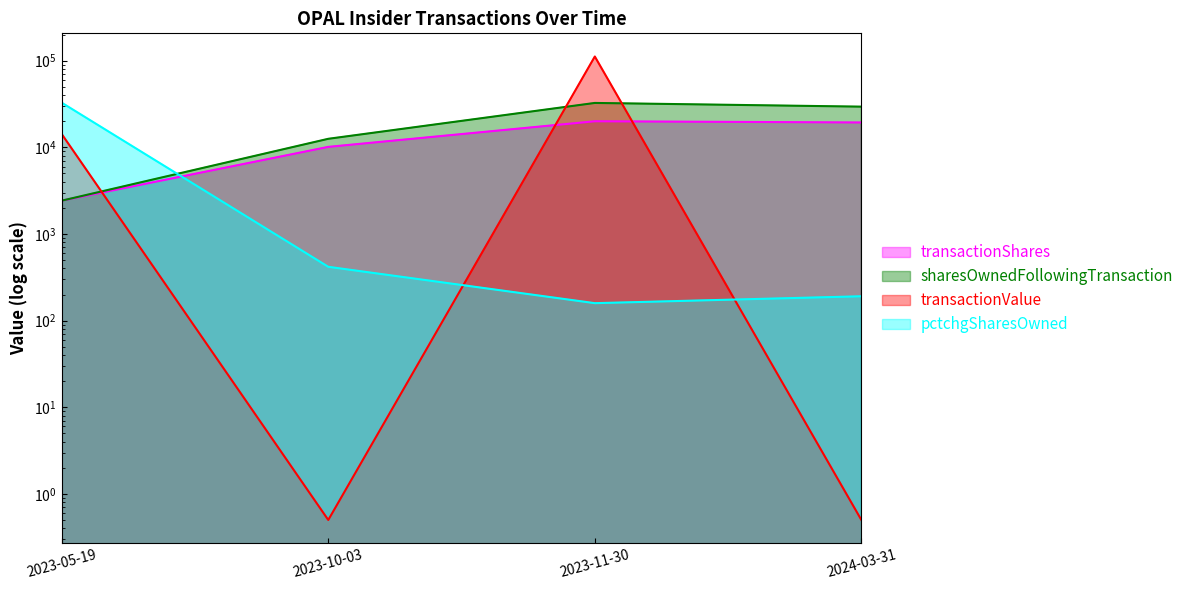

What is the approximate value of transactionValue at 2024-03-31?

0.5